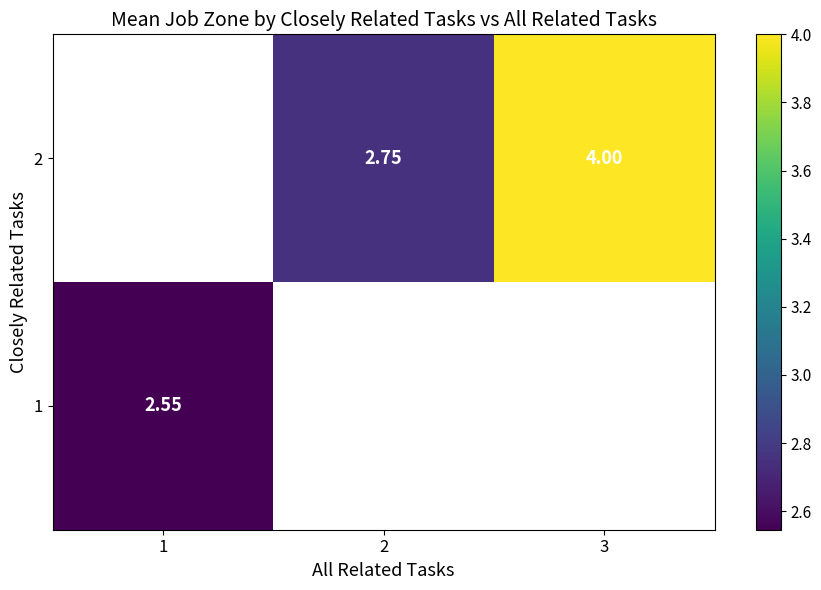

List the series in order of their overall mean, lowest first.

1, 2